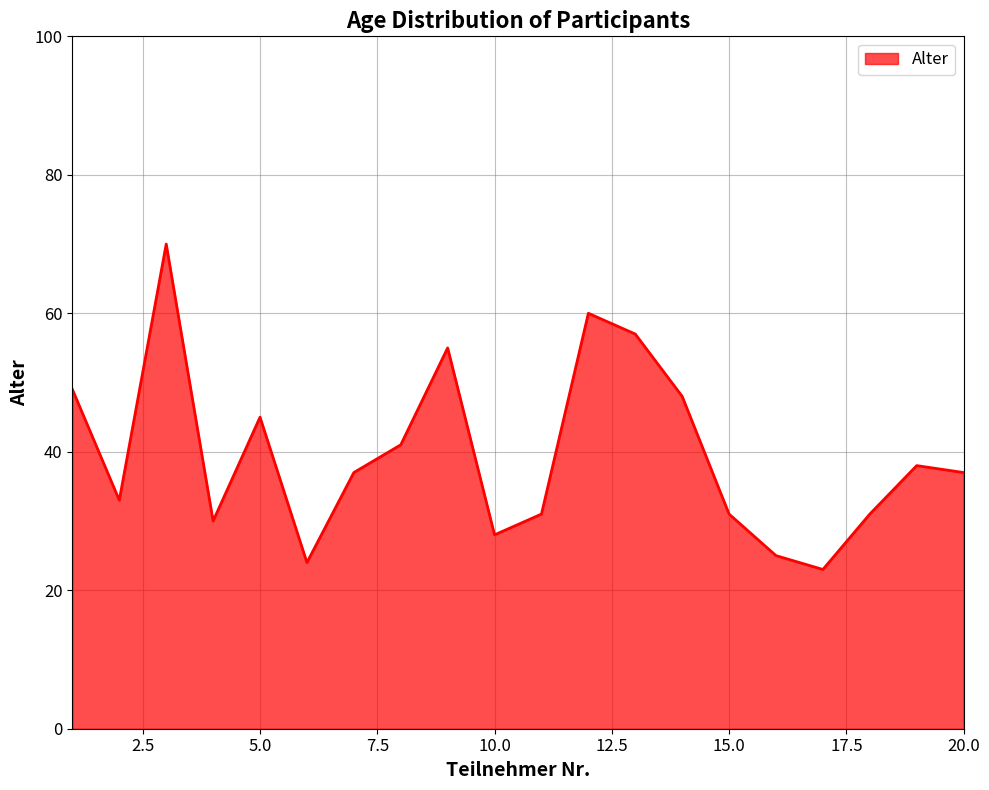

What is the greatest value displayed?

70